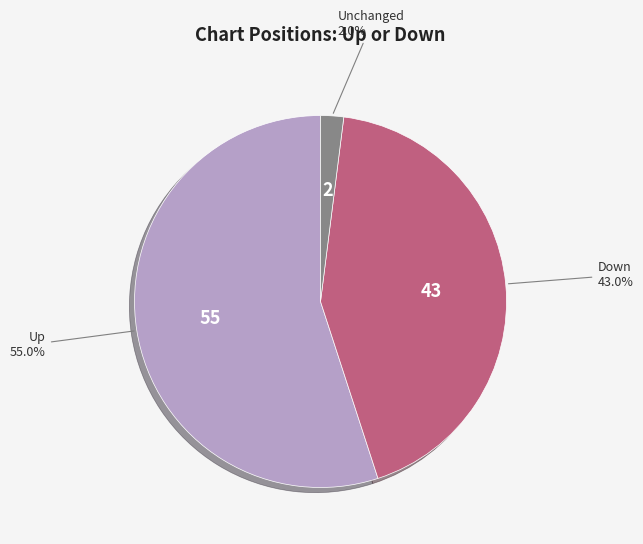

Is there a majority slice in this chart?

Yes